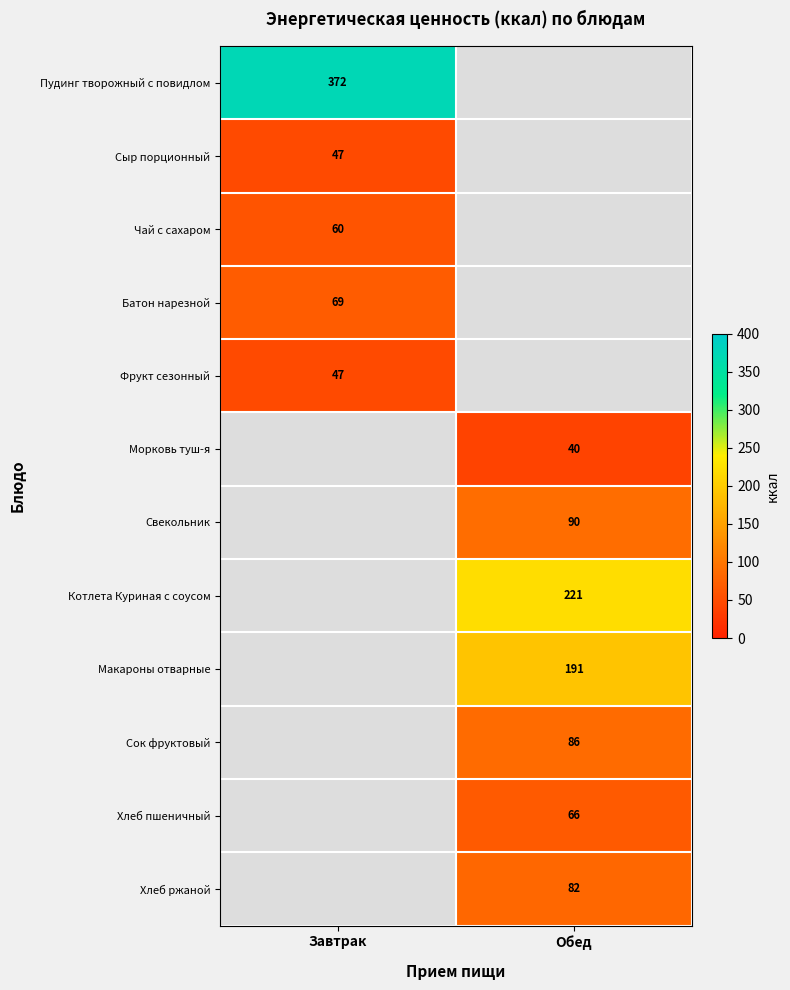

The Пудинг творожный с повидлом series shows 372 at Завтрак. True or false?

True